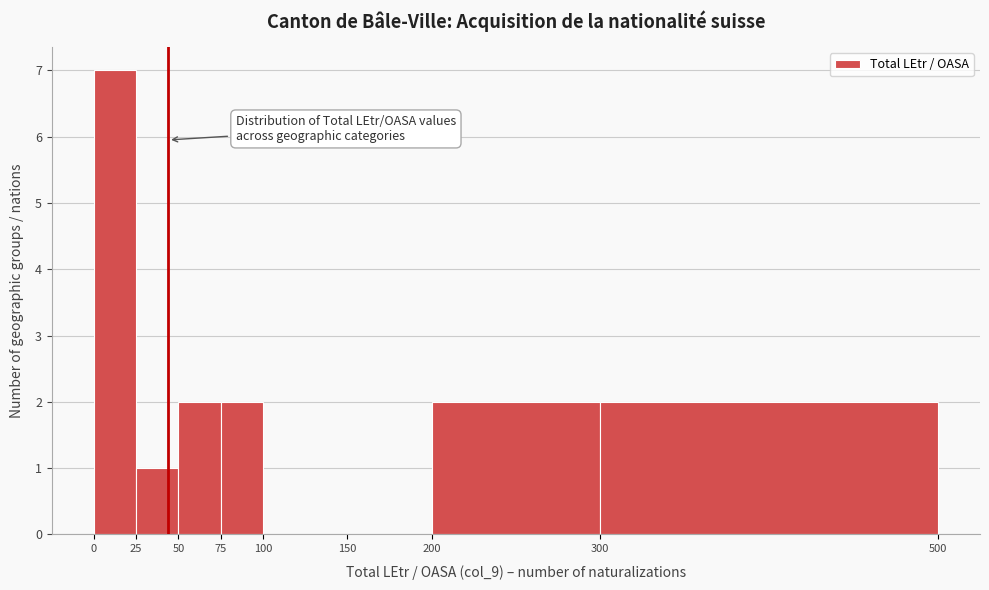

Over which range of the x-axis is the bar tallest?

0 to 25